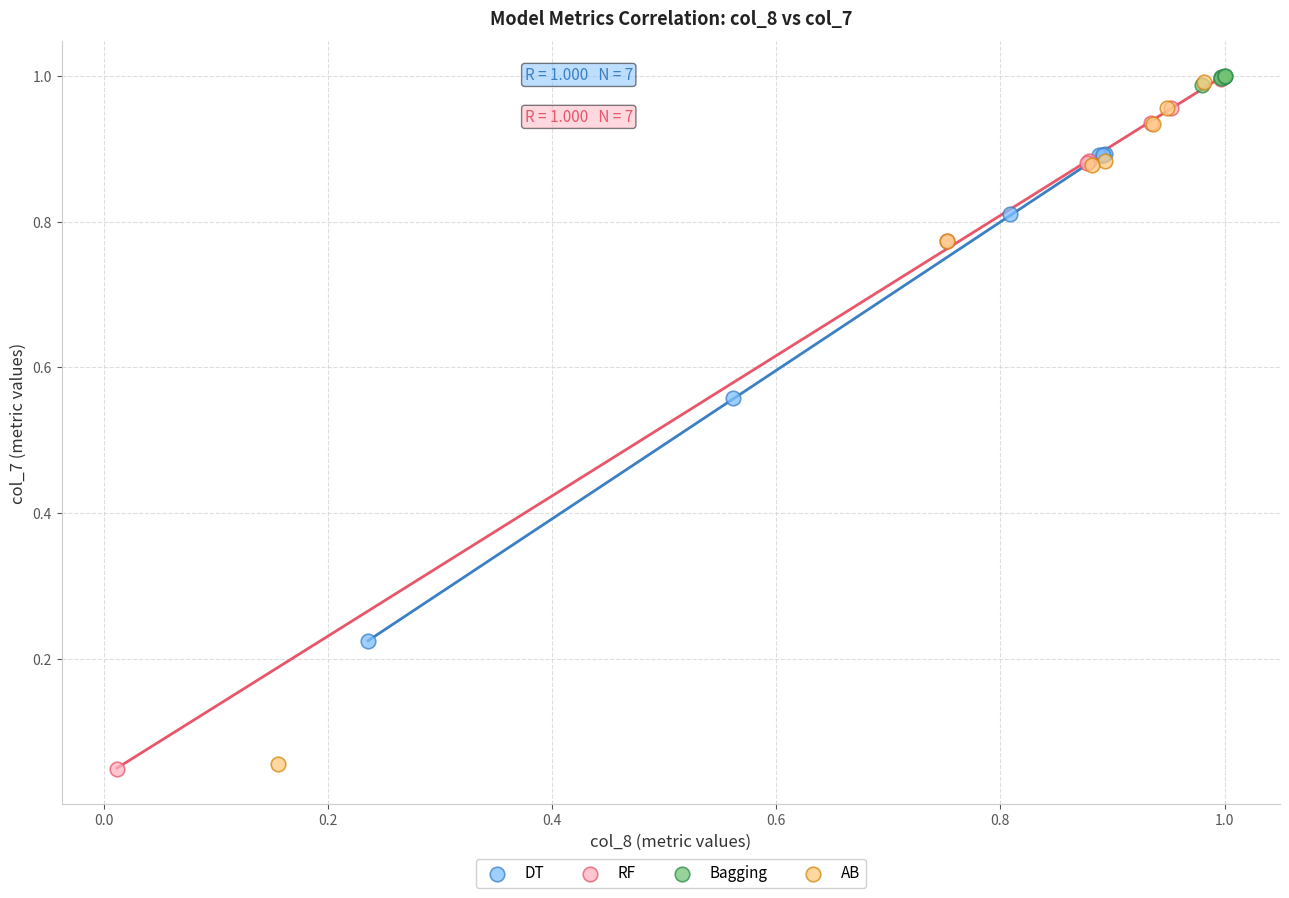

What are all the series names shown in the legend?

DT, RF, Bagging, AB